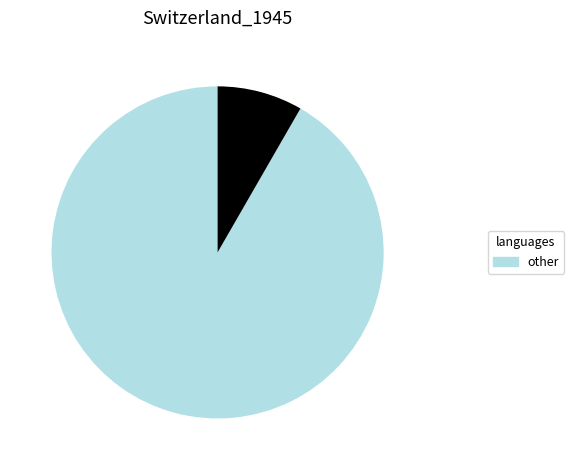

Count the number of slices in the pie.

2